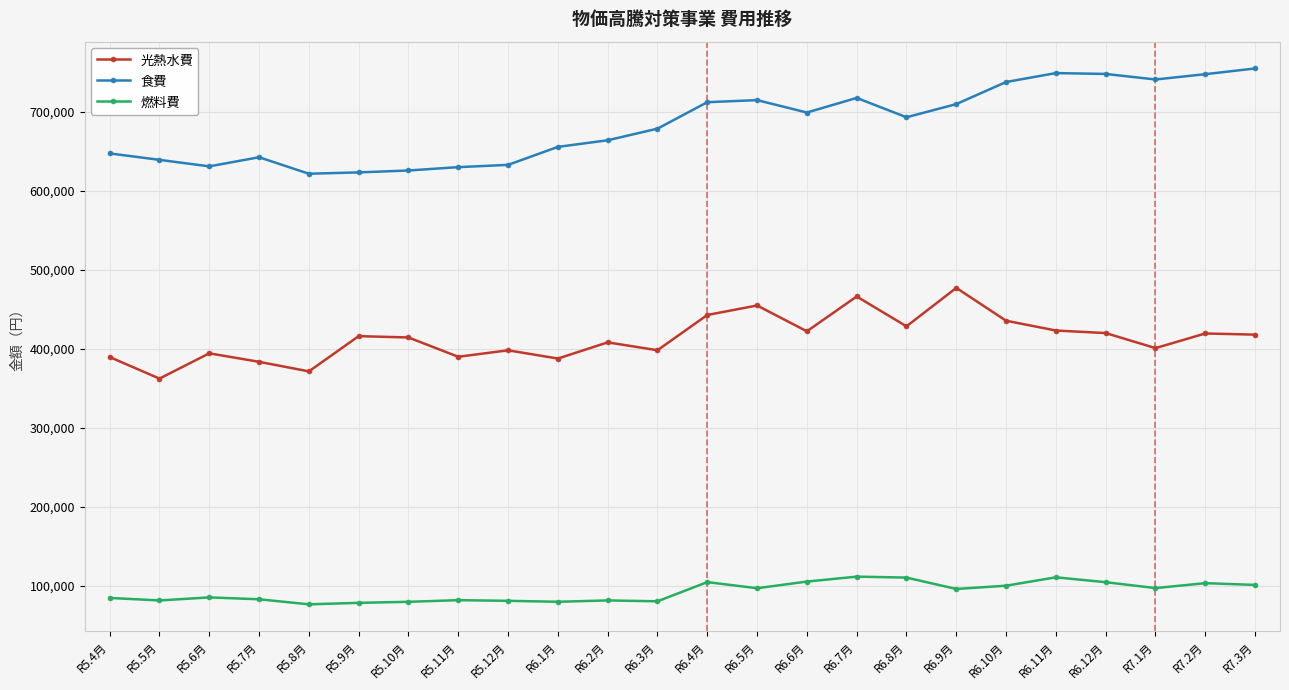

What is the highest value of the 光熱水費 series?

477143